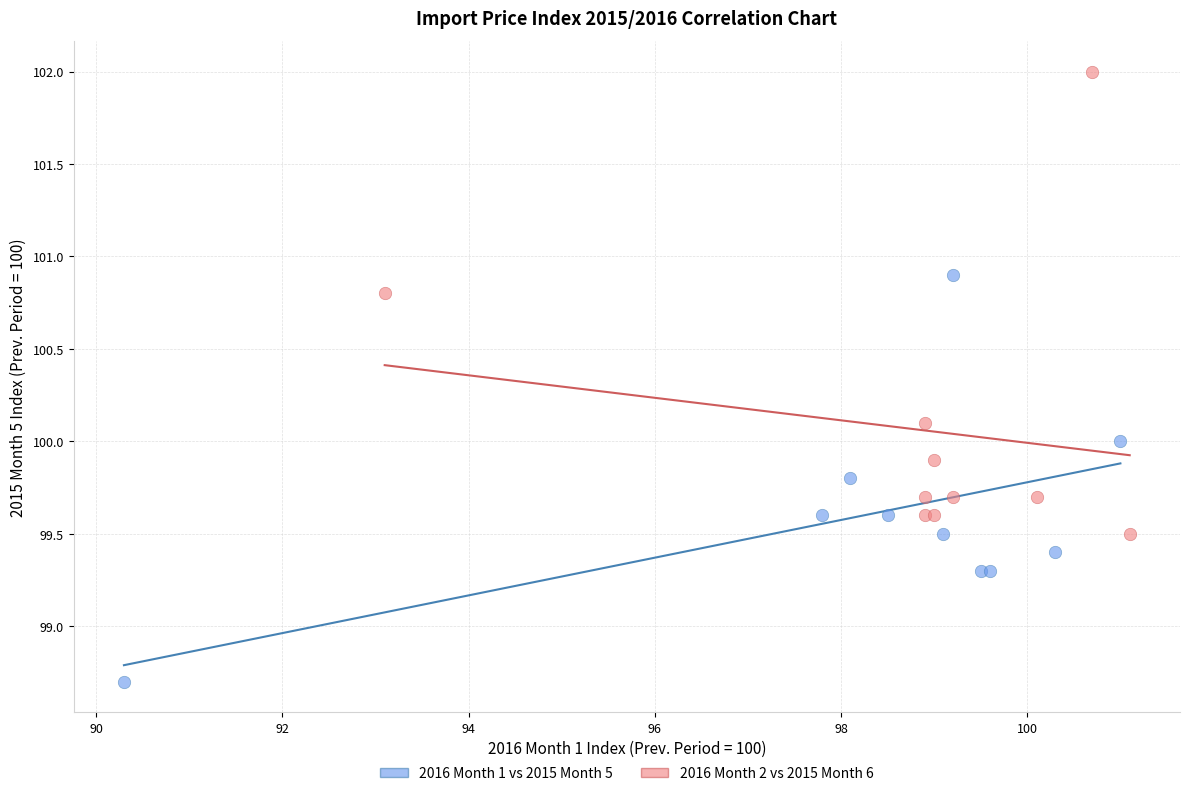

Which series reaches the minimum Y coordinate?

2016 Month 1 vs 2015 Month 5